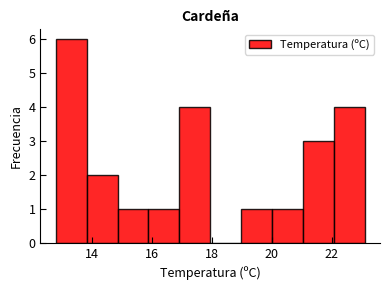

Reading left to right, list every bar in this chart as the range it spans on the x-axis followed by its height. Neither the bar edges nor the heights are printed on the chart, so give them approximately, as read against the axes.

12.8 to 13.8: 6
13.8 to 14.8: 2
14.8 to 15.8: 1
15.8 to 17.0: 1
17.0 to 18.0: 4
18.0 to 19.0: 0
19.0 to 20.0: 1
20.0 to 21.0: 1
21.0 to 22.0: 3
22.0 to 23.2: 4